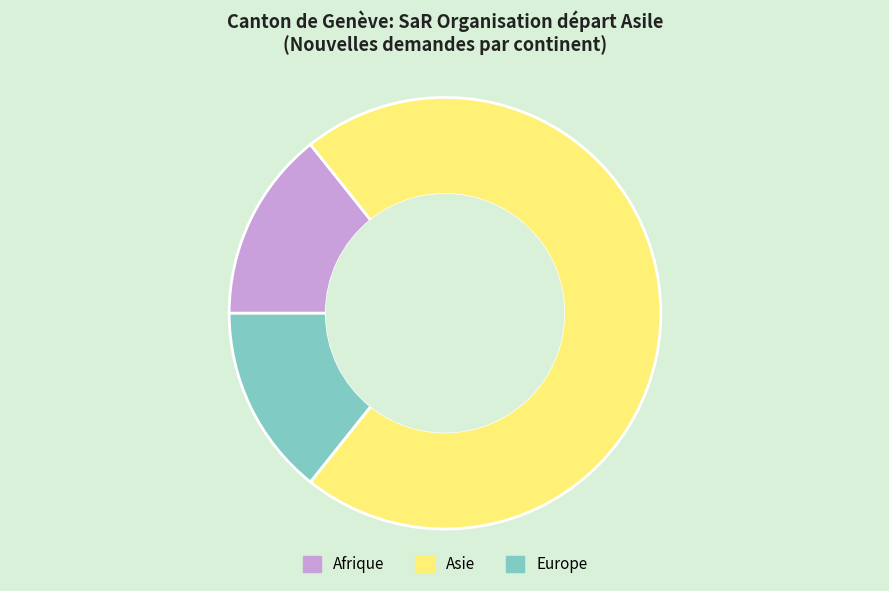

Do Afrique and Europe together represent more than half of the pie?

No